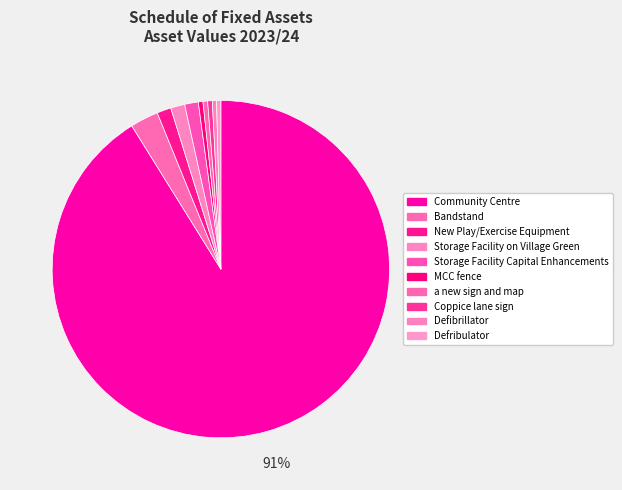

The Storage Facility Capital Enhancements slice represents 1% of the pie. True or false?

True